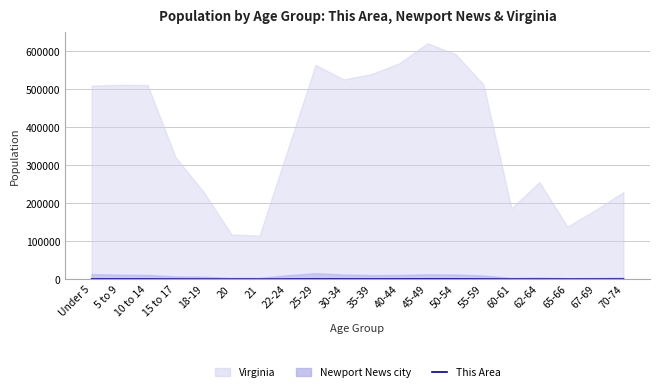

What is the label of the 4th point from the right?

62-64